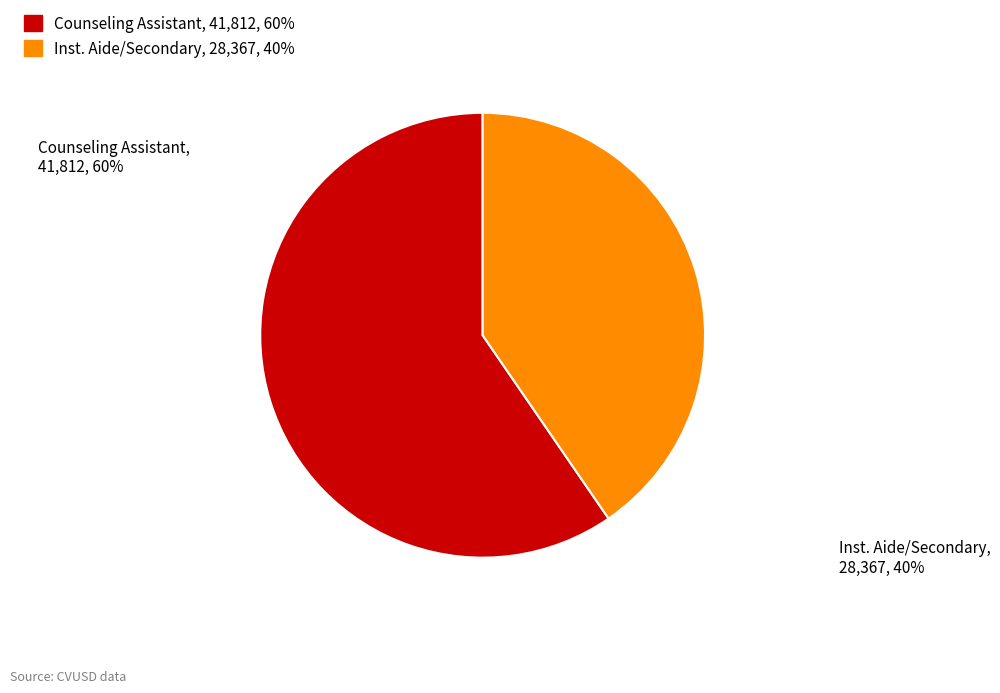

Between Inst. Aide/Secondary and Counseling Assistant, which is larger?

Counseling Assistant